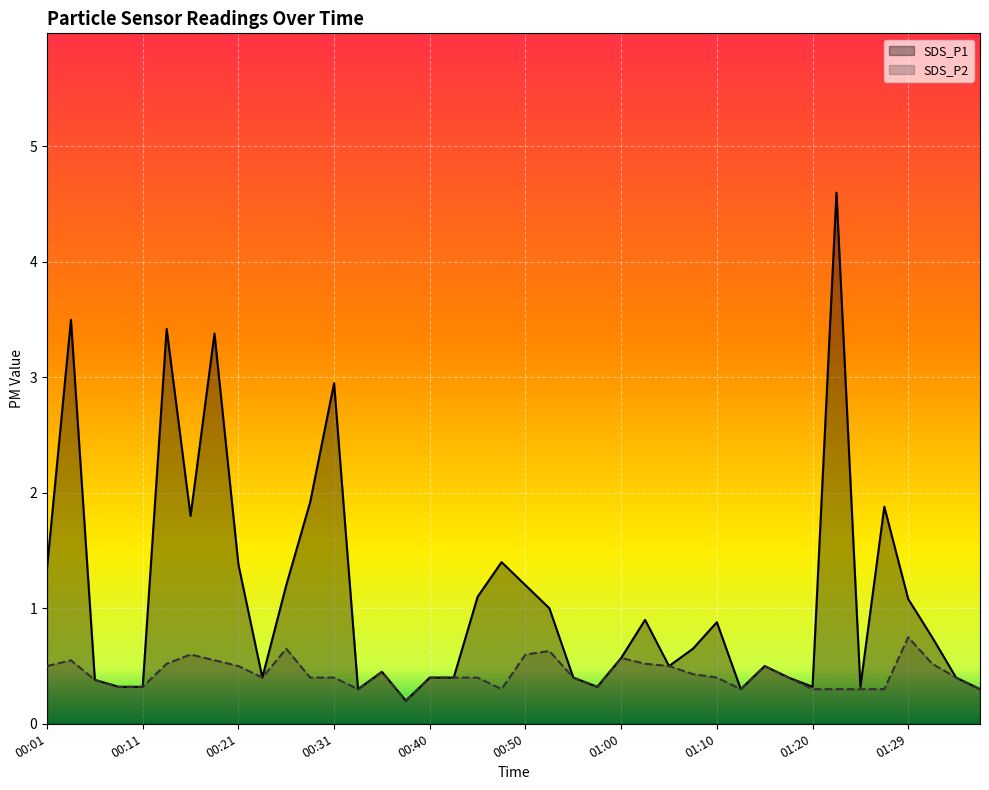

Which series has the largest total across all categories?

SDS_P1